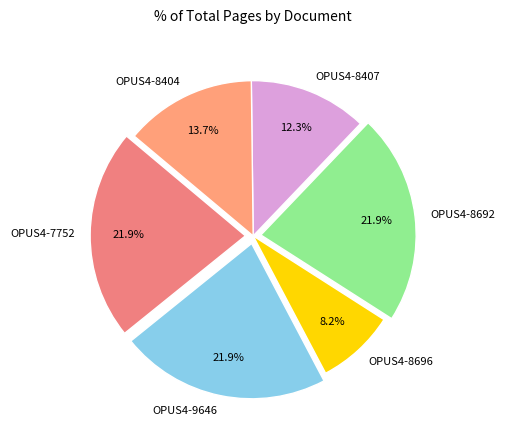

To the nearest percent, what portion does OPUS4-8696 represent?

8%